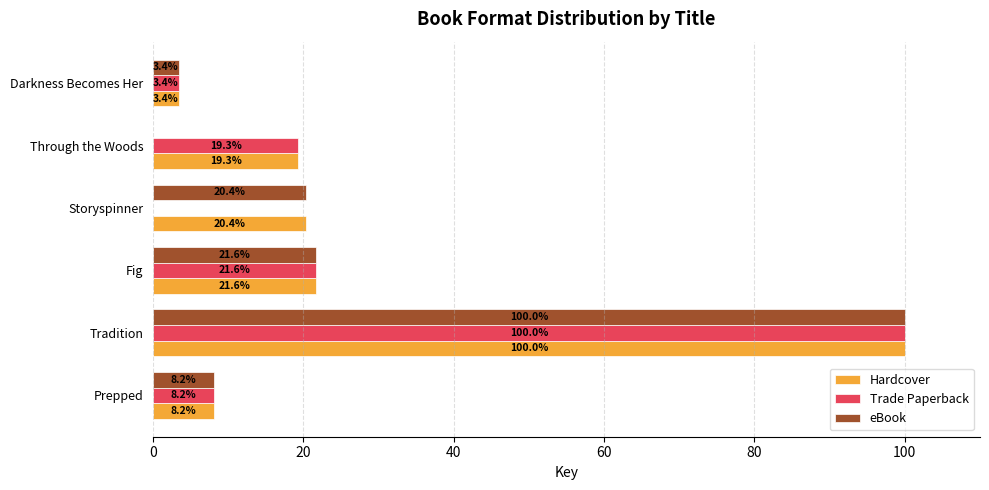

What is the sum of all eBook values?

153.6